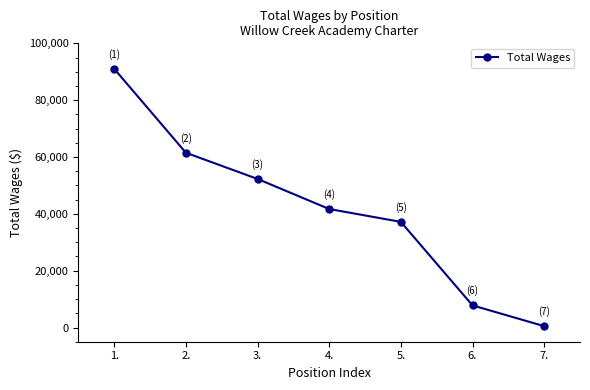

Which label corresponds to the largest value in the chart?

1.